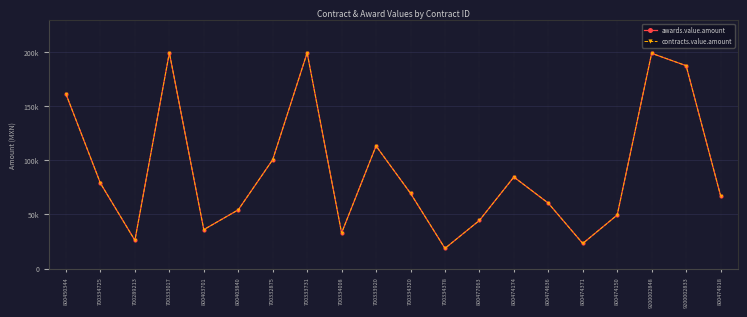

What value does the awards.value.amount series have at 700289213?

26087.0